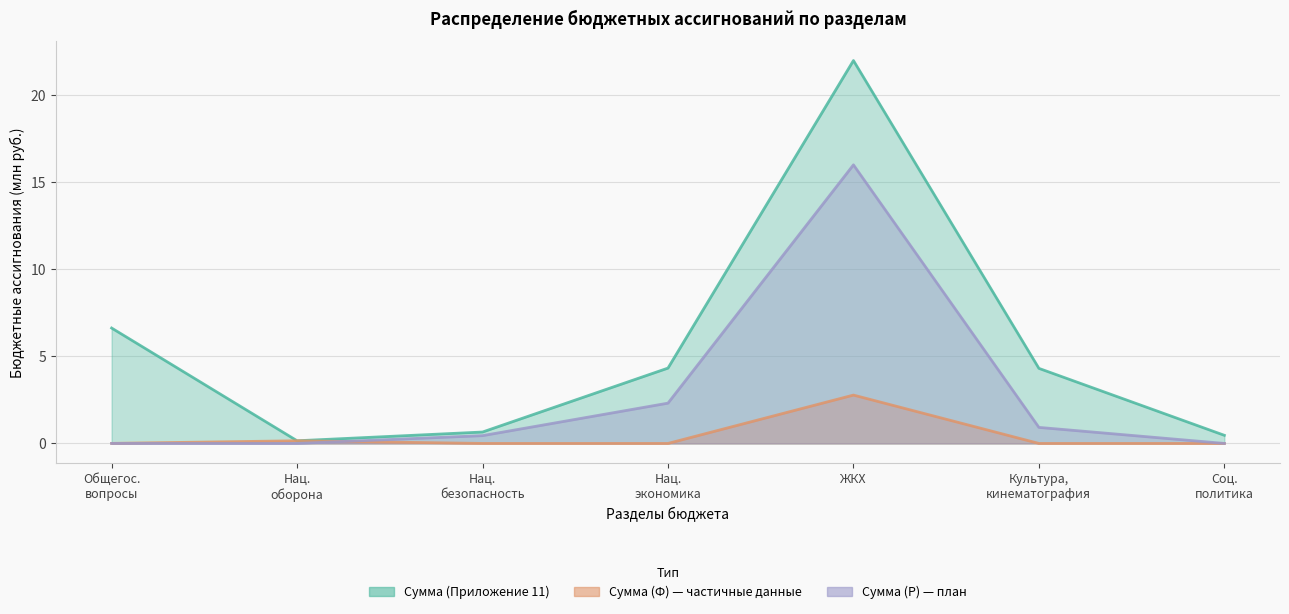

How many intersections are there between Сумма (Ф) and Сумма (Р)?

1